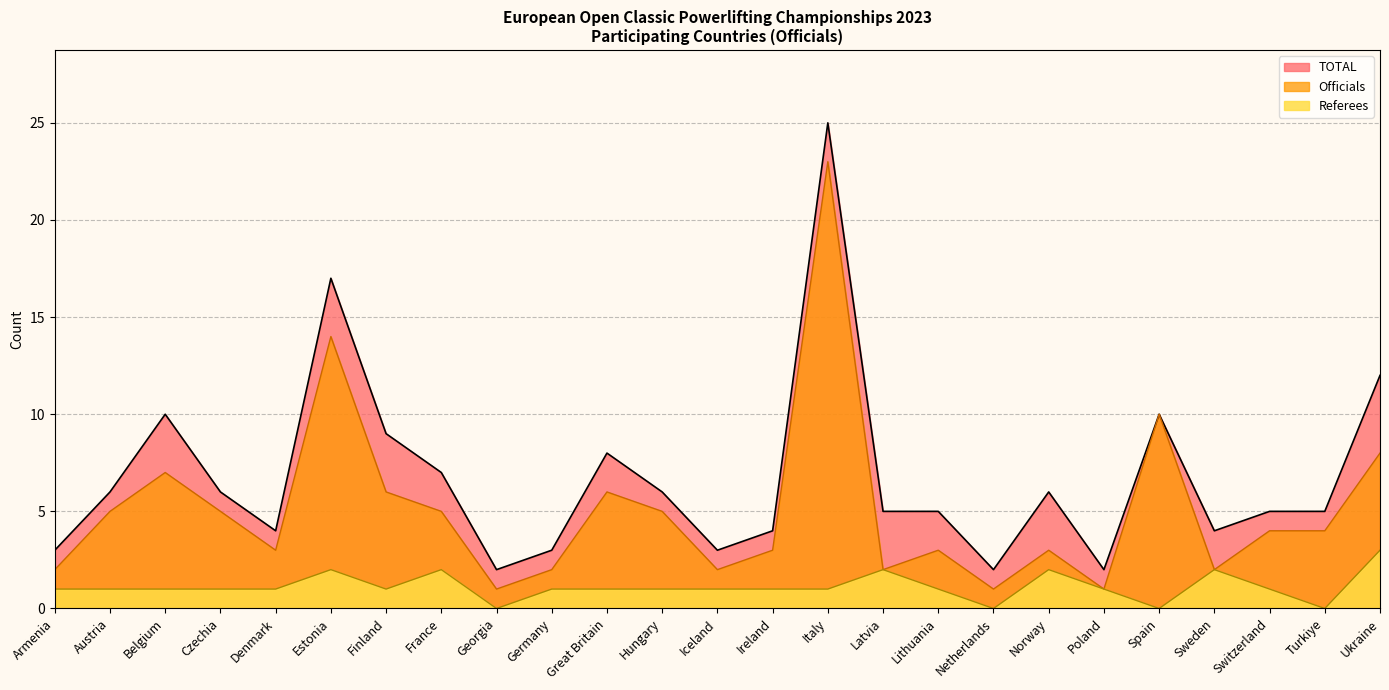

Reading right to left, what are all the values shown in this chart?

TOTAL: 12	5	5	4	10	2	6	2	5	5	25	4	3	6	8	3	2	7	9	17	4	6	10	6	3
Referees: 3	0	1	2	0	1	2	0	1	2	1	1	1	1	1	1	0	2	1	2	1	1	1	1	1
Officials: 8	4	4	2	10	1	3	1	3	2	23	3	2	5	6	2	1	5	6	14	3	5	7	5	2